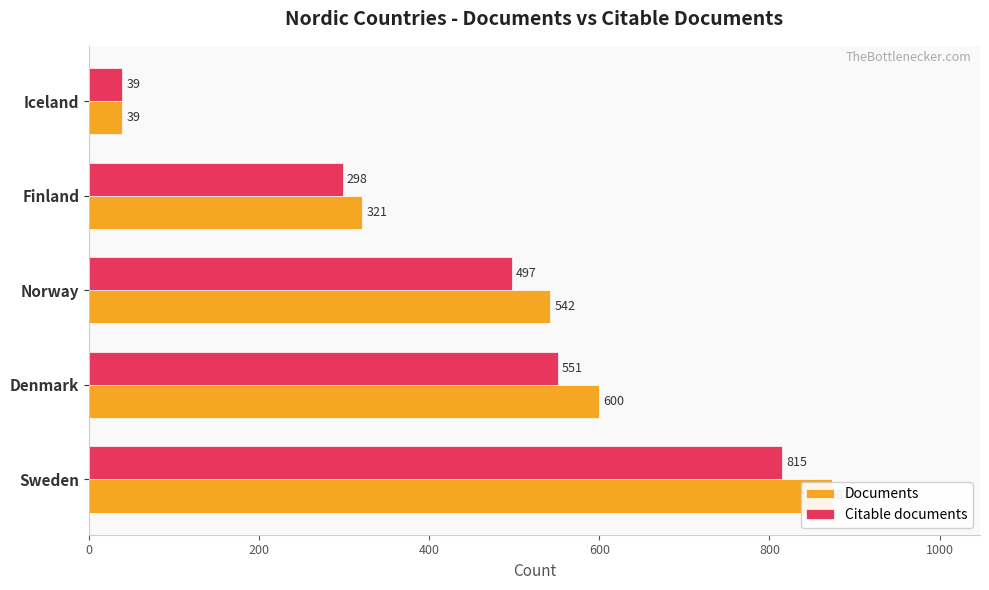

How many categories are shown in the chart?

5